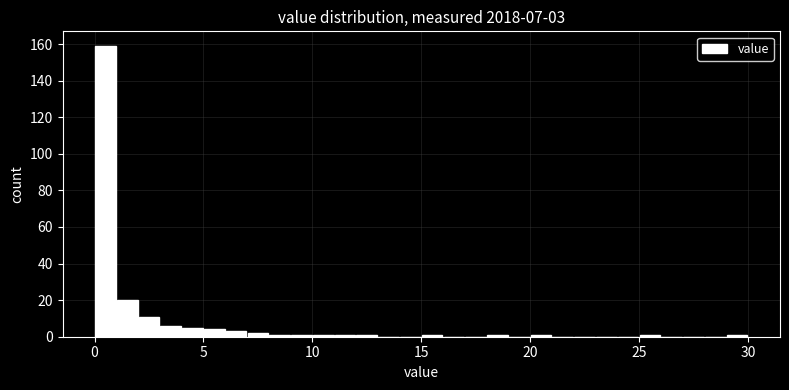

Around what value on the x-axis is the tallest bar? Give the approximate position of its centre, as read against the axis.

0.5